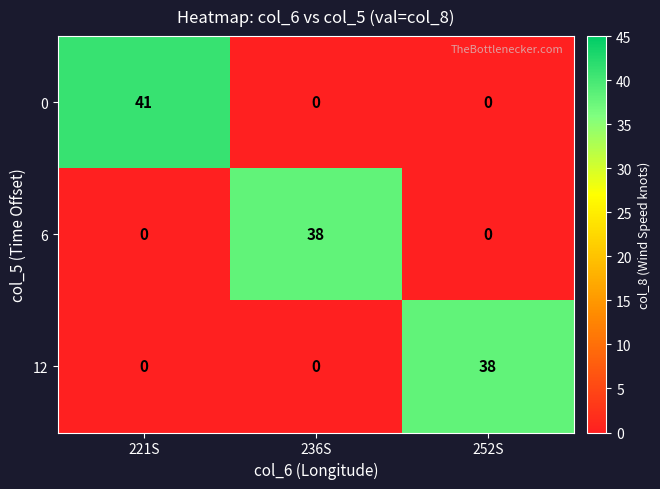

Reading left to right, extract all data points from this chart.

0: 221S=41	236S=0	252S=0
6: 221S=0	236S=38	252S=0
12: 221S=0	236S=0	252S=38